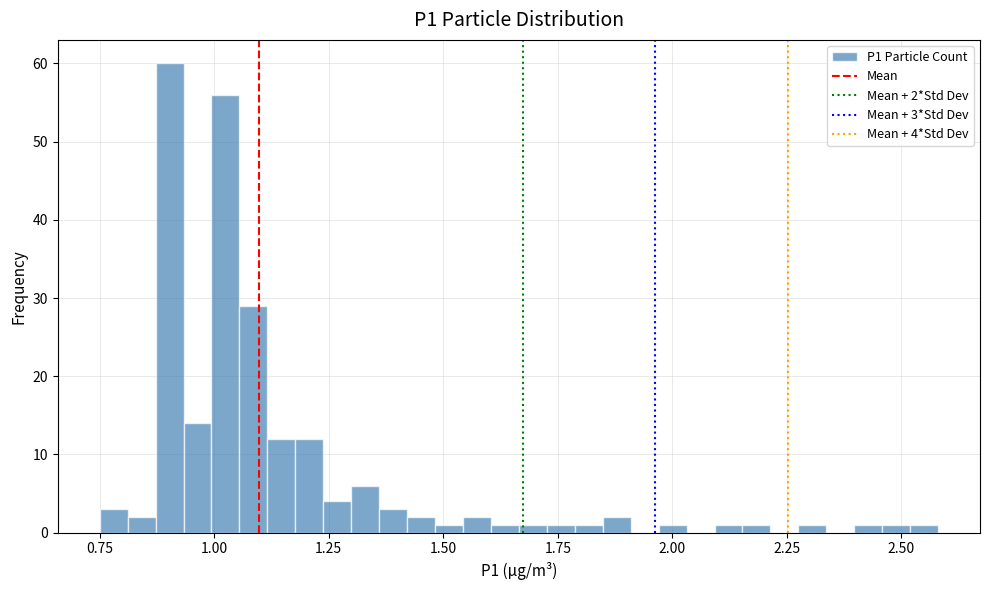

Read against the x-axis, roughly where is the centre of the tallest bar?

0.90